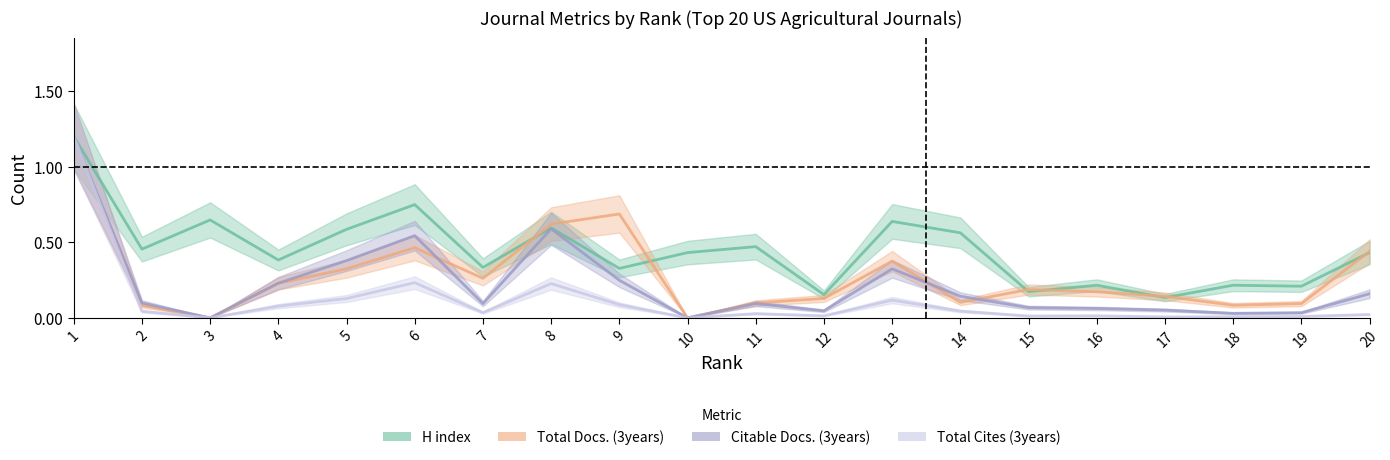

Which series changed the most between 1 and 5?

Total Cites (3years)